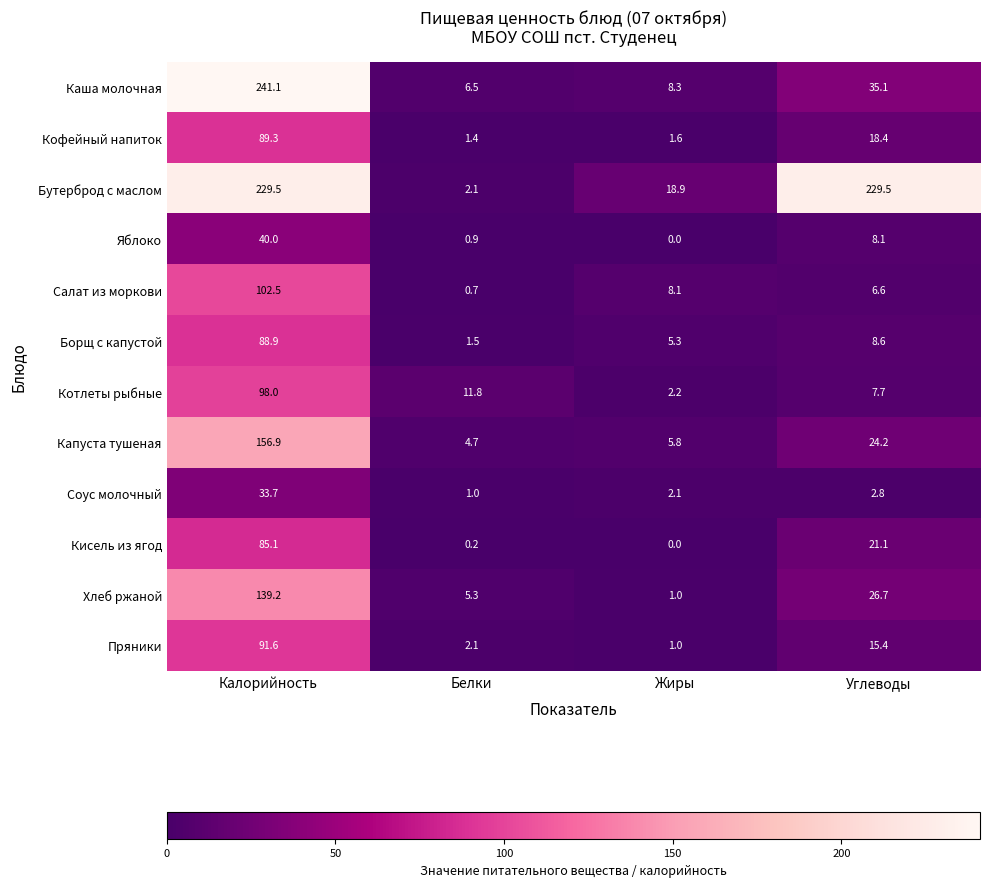

At which category is the sum across all series the highest?

Калорийность